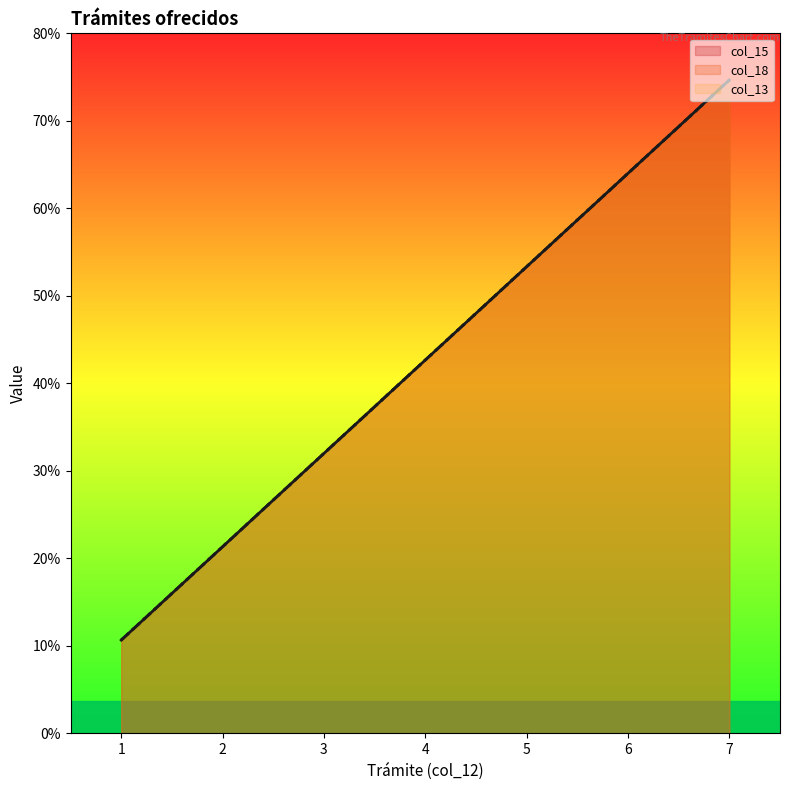

At which label does col_13 reach its peak?

7